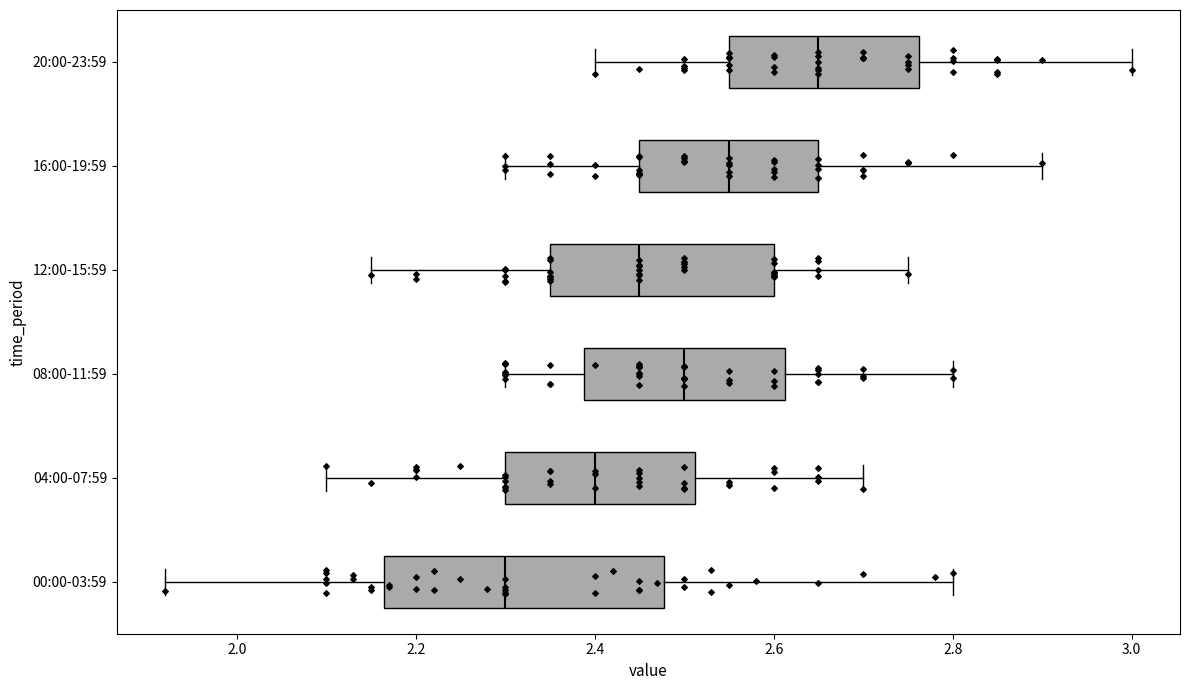

Which box's median line is the furthest to the right?

20:00-23:59